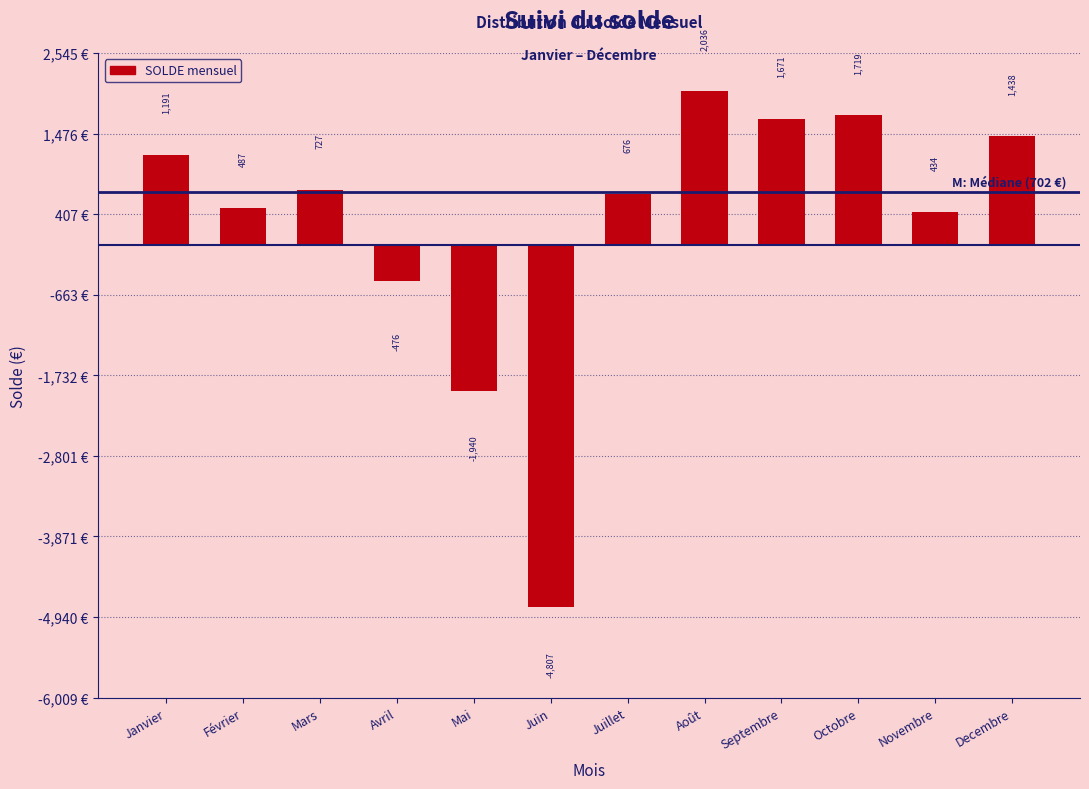

The chart shows a value of 727.3 at Mars. True or false?

True